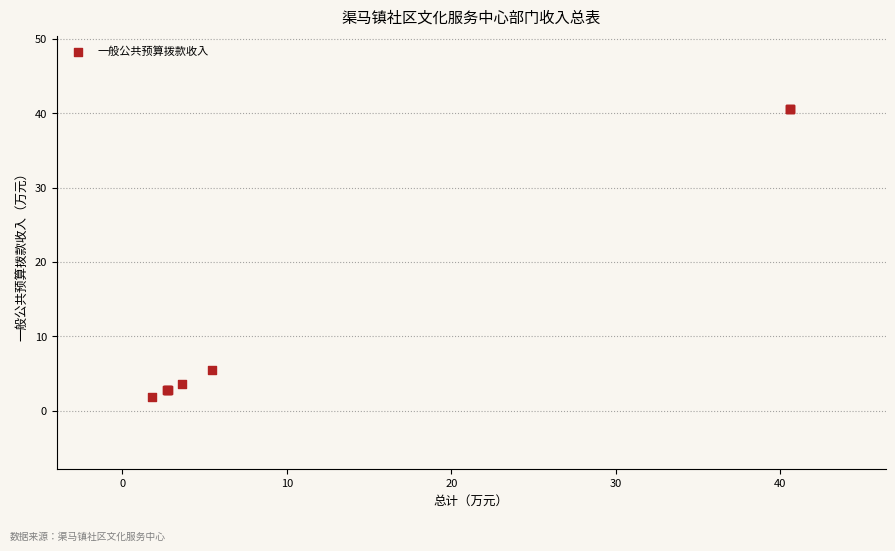

What Y value in the scatter plot is closest to 21?

5.5